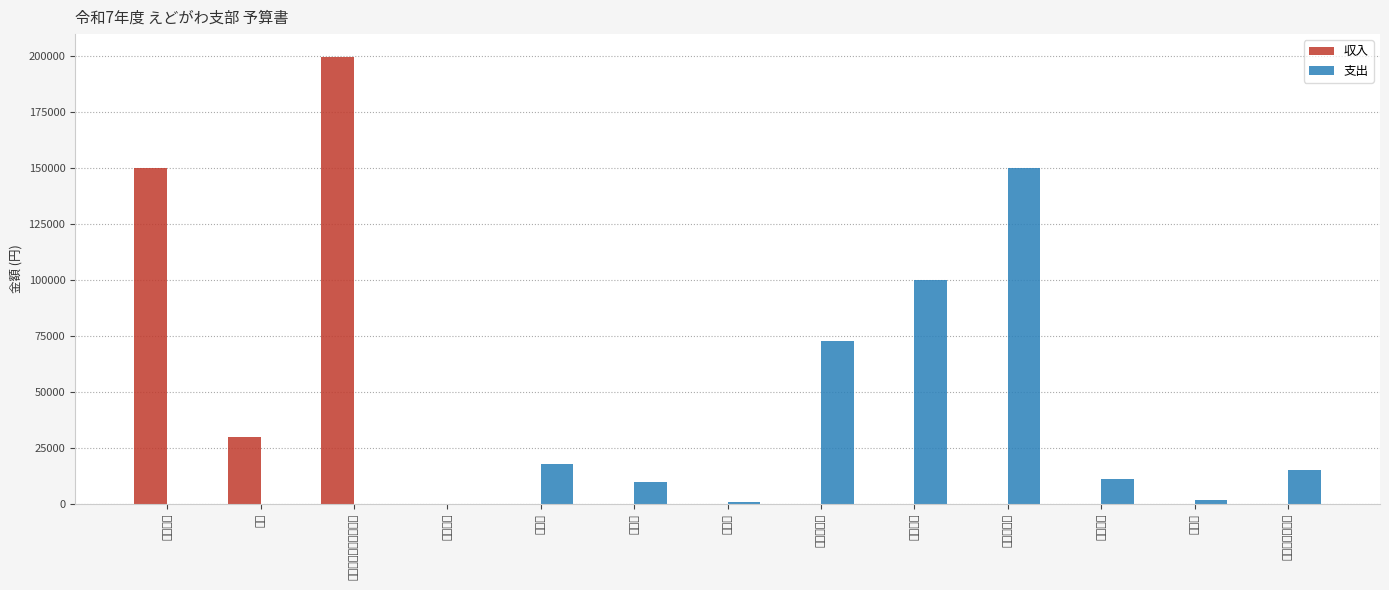

How many values in 支出 are above zero?

9